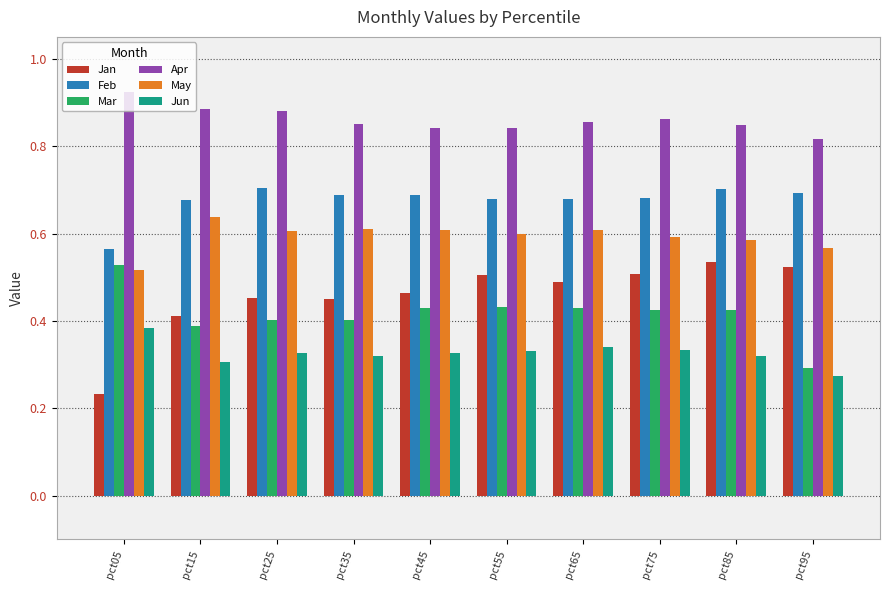

What is the difference between the maximum and second lowest values in the Apr series?

0.1